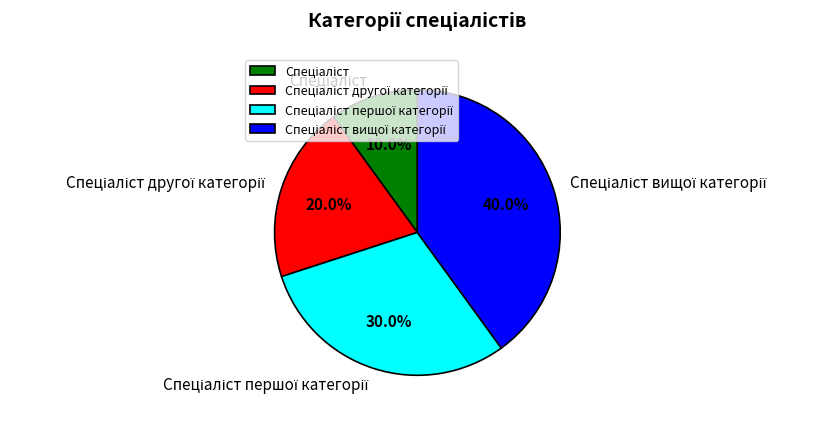

Is there a majority slice in this chart?

No